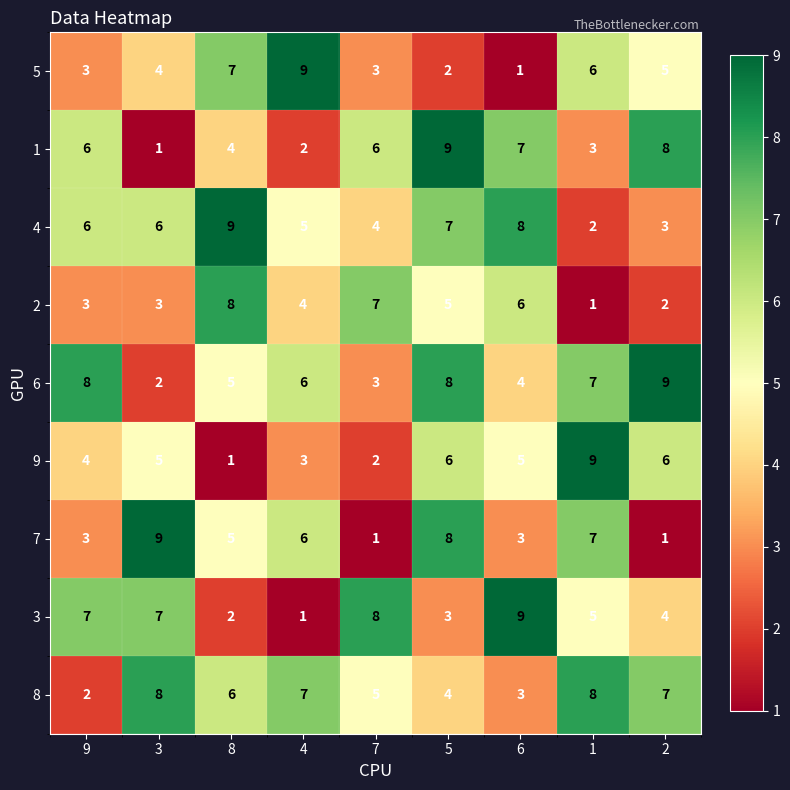

Where does the 3 series first go above 5?

9